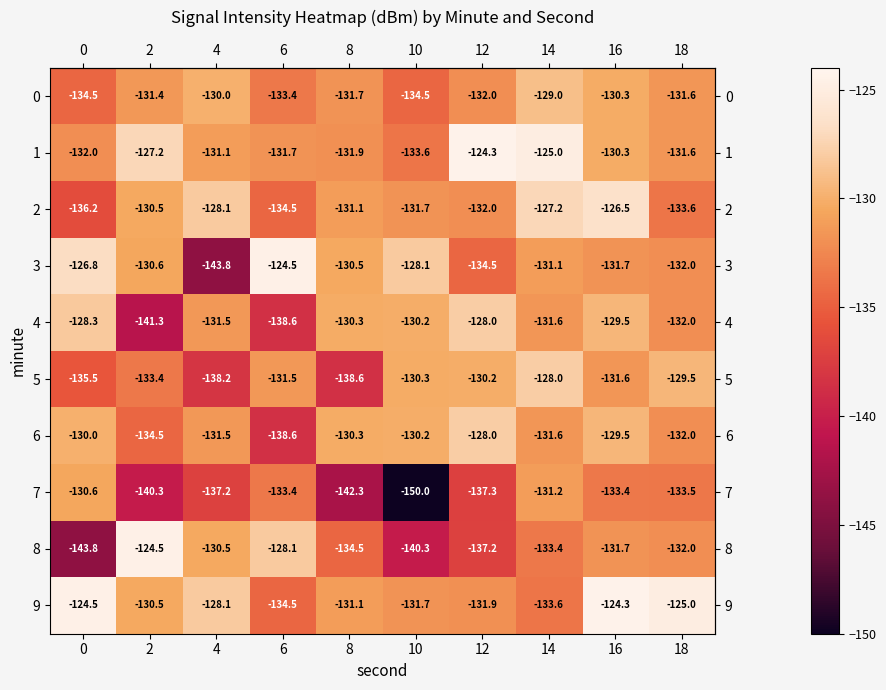

What value does the 3 series have at 16?

-131.7